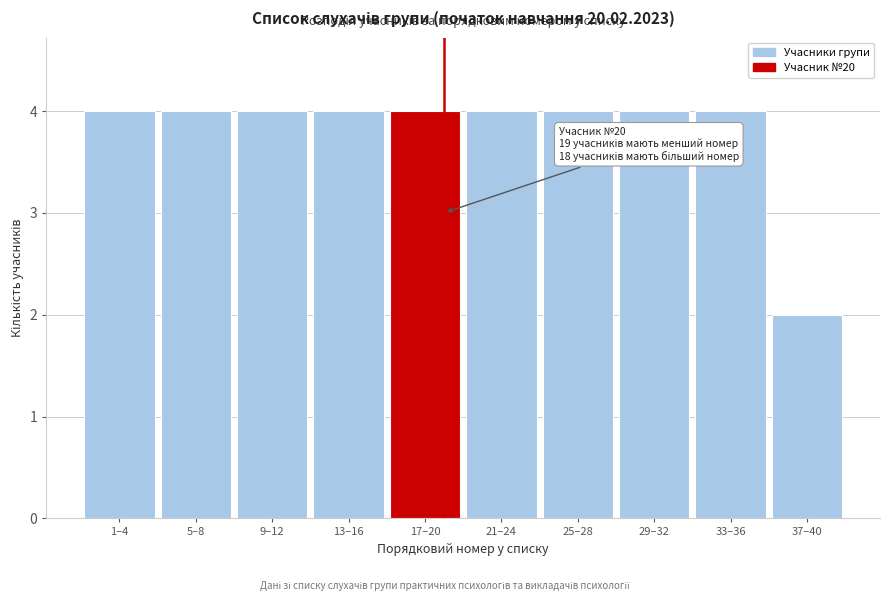

Reading left to right, list all the values displayed in this chart.

4	4	4	4	4	4	4	4	4	2